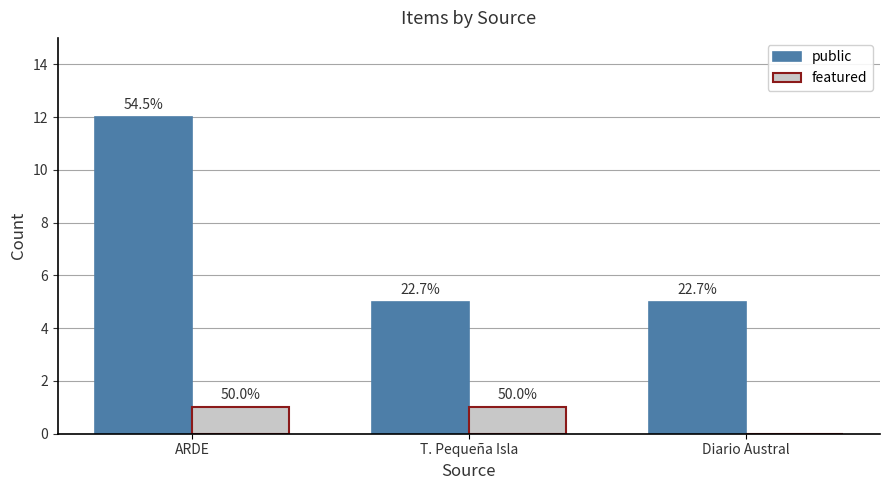

At T. Pequeña Isla, list the series in order from smallest to largest.

featured, public